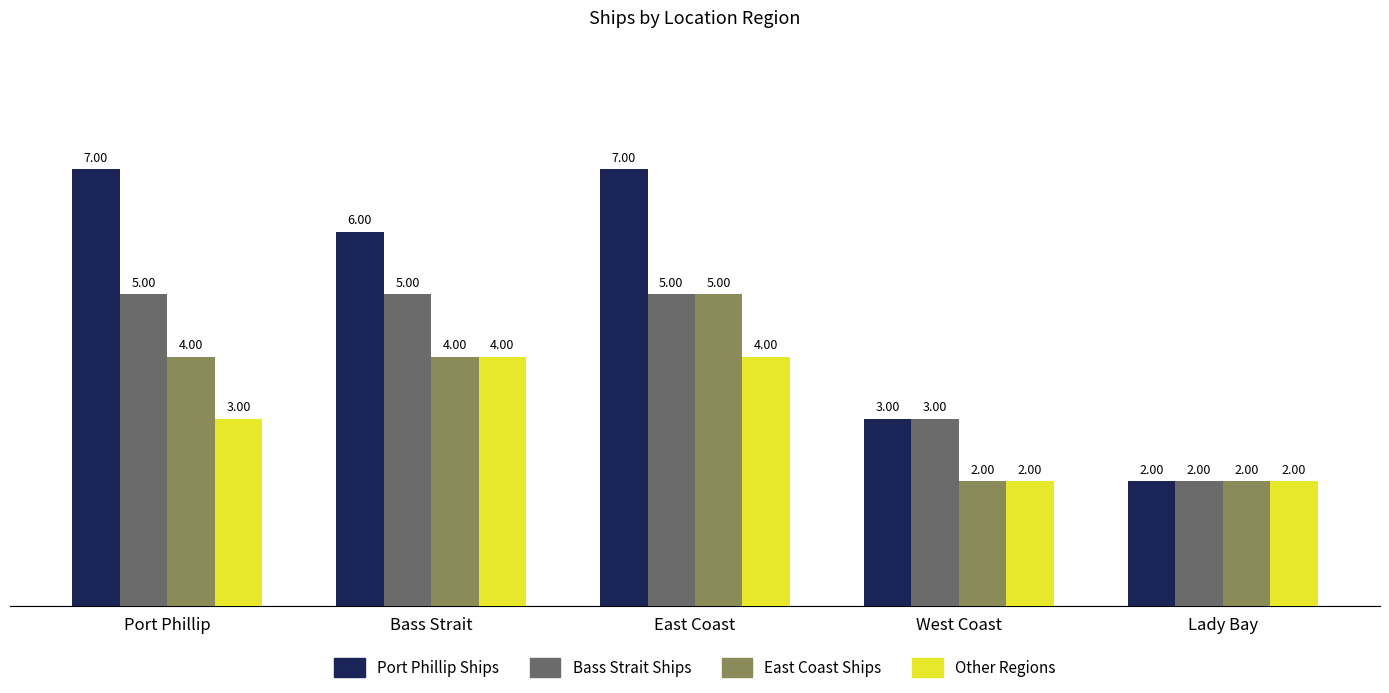

What is the spread (max minus min) of values at East Coast?

3